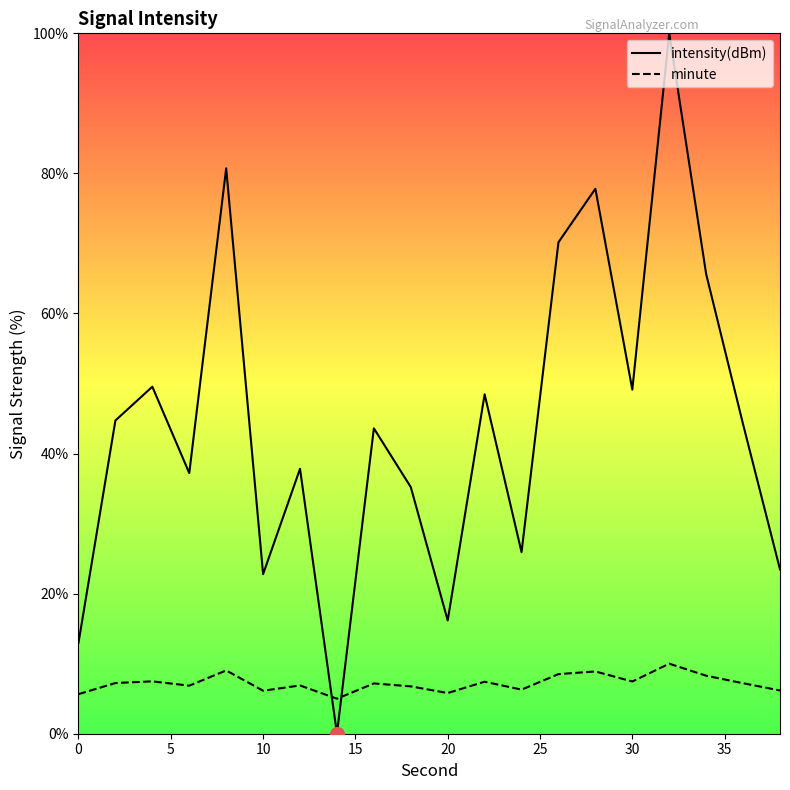

Which series reaches the minimum Y coordinate?

intensity(dBm)